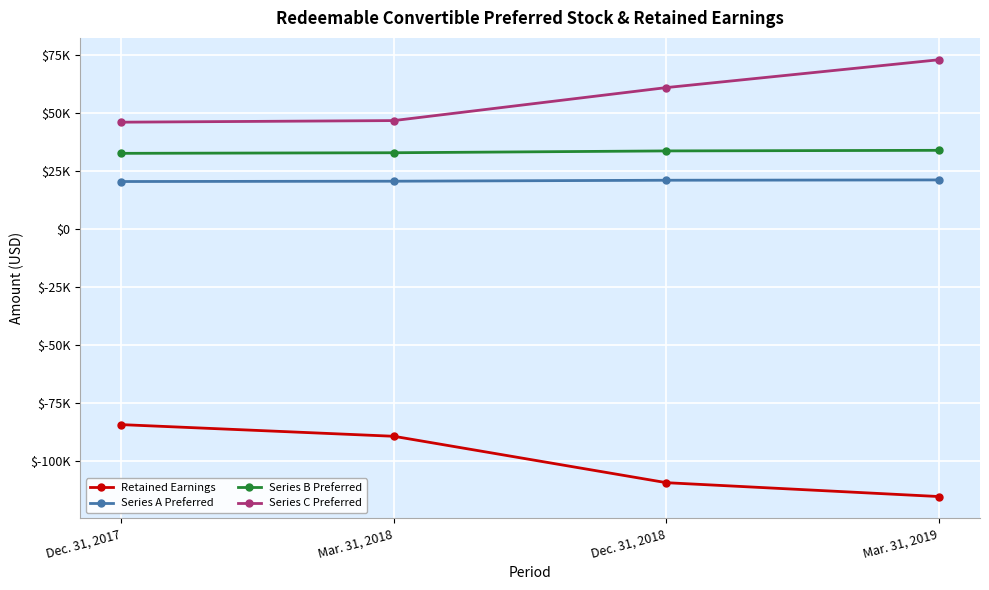

Does the chart have visible grid lines?

Yes